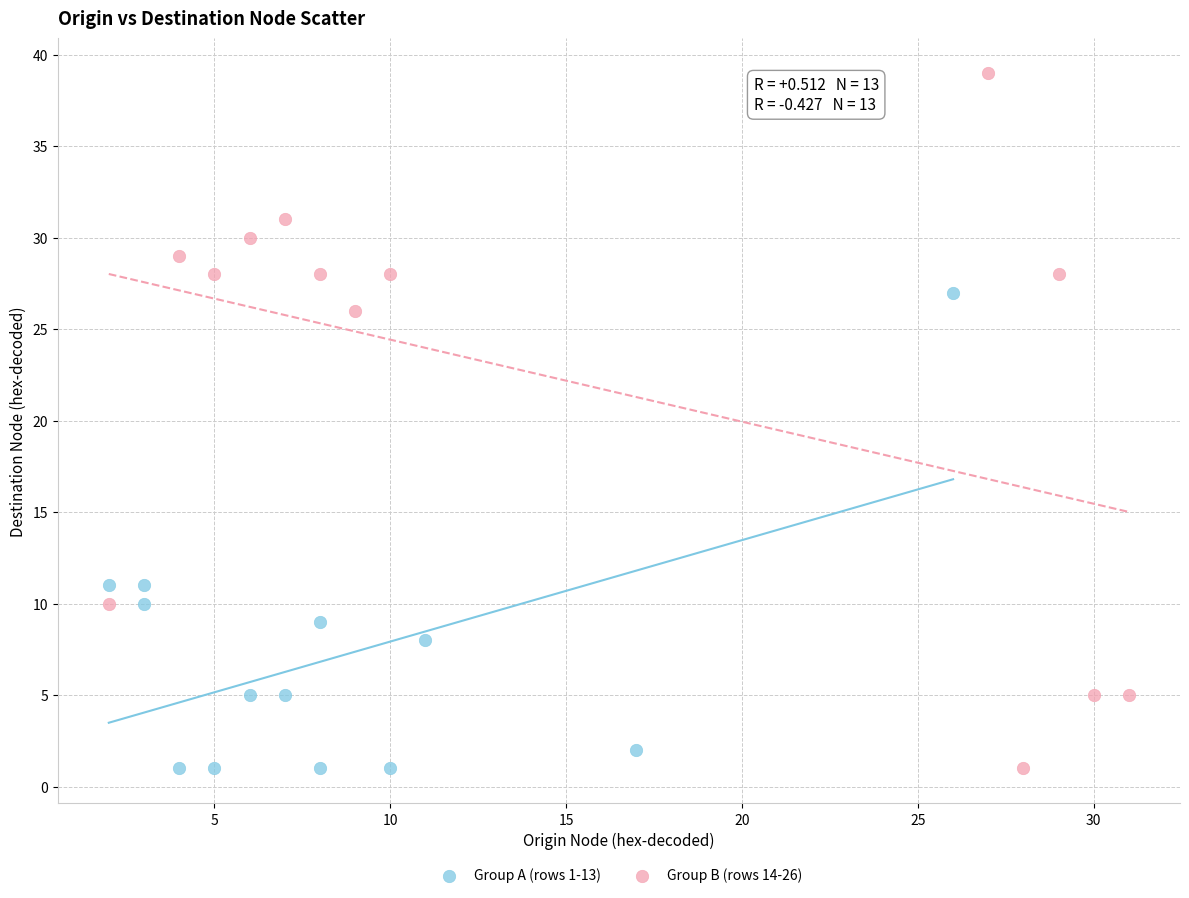

What are all the series names shown in the legend?

Group A (rows 1-13), Group B (rows 14-26)